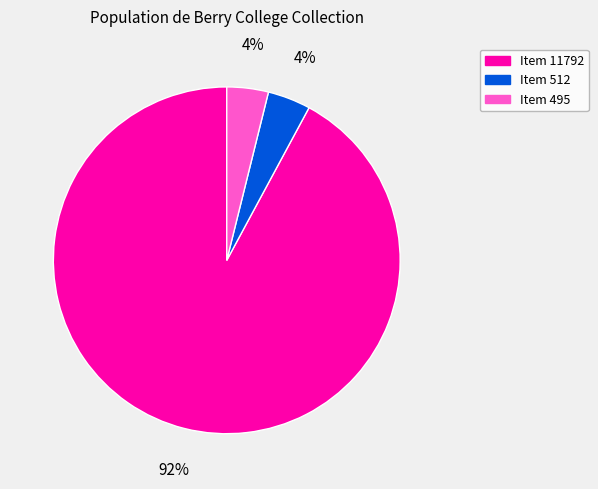

Do Item 512 and Item 495 together represent more than half of the pie?

No